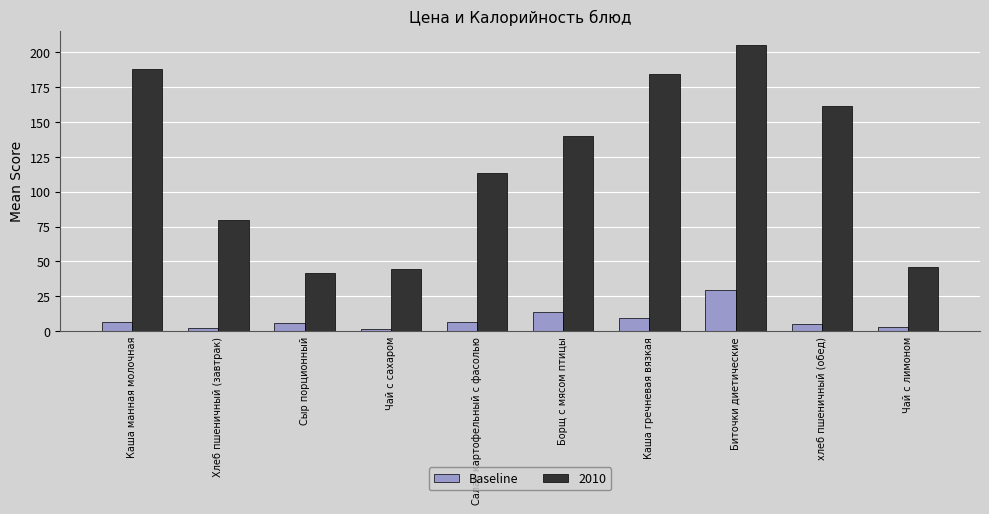

What is the difference between the maximum and minimum values in the 2010 series?

163.0